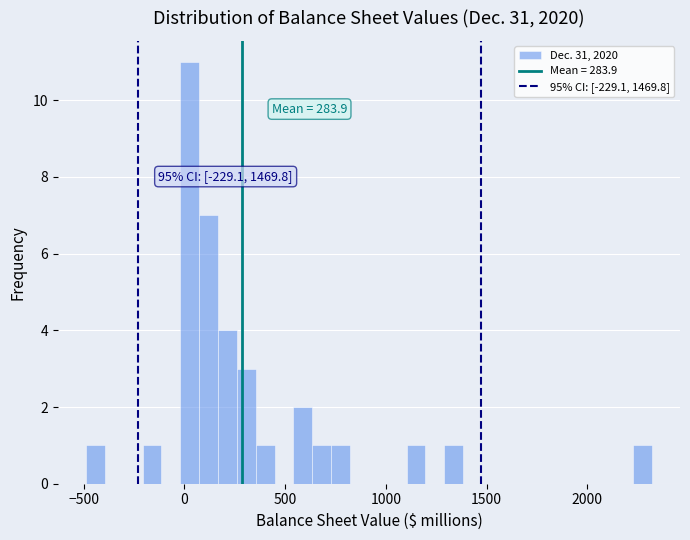

Around what value on the x-axis is the tallest bar? Give the approximate position of its centre, as read against the axis.

50